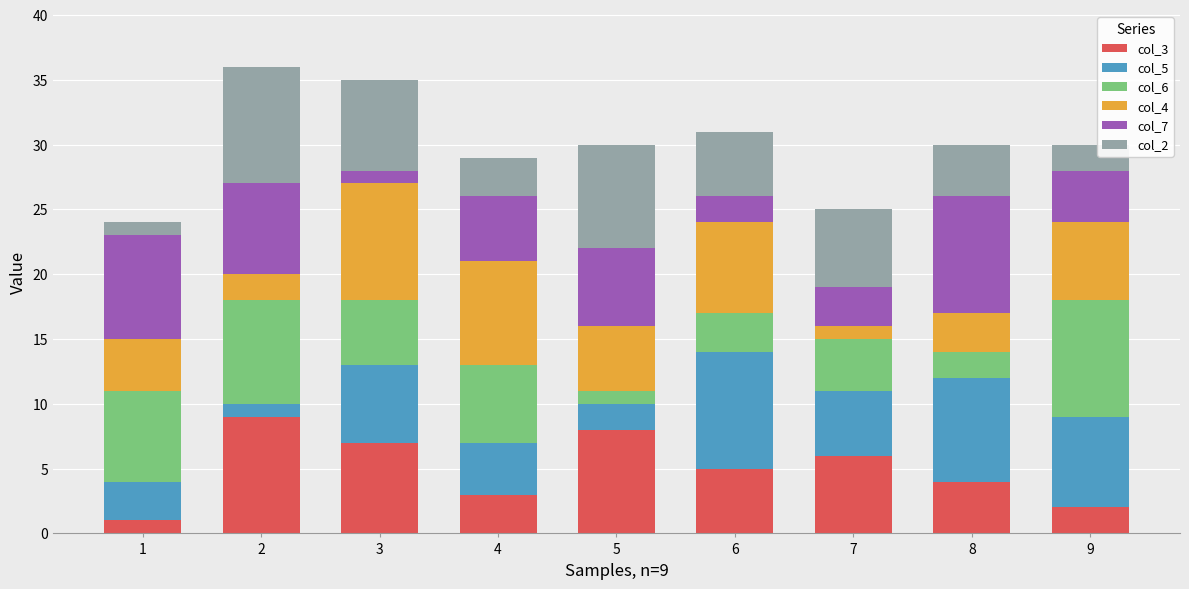

What are all the series names shown in the legend?

col_3, col_5, col_6, col_4, col_7, col_2